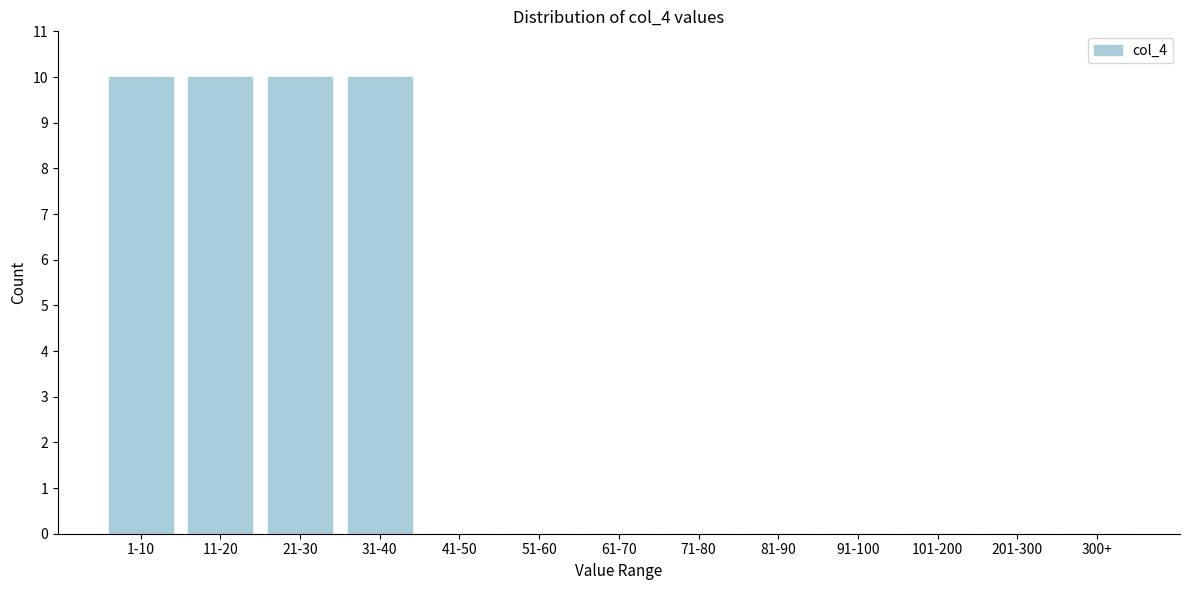

Reading left to right, extract all data points from this chart.

1-10=10	11-20=10	21-30=10	31-40=10	41-50=0	51-60=0	61-70=0	71-80=0	81-90=0	91-100=0	101-200=0	201-300=0	300+=0